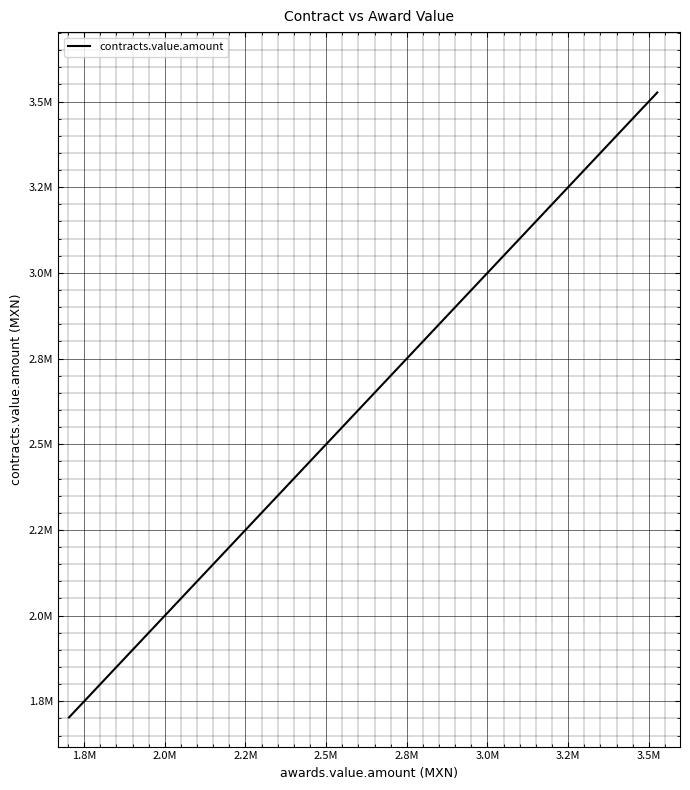

True or false: the data has more than 0 interior local peaks.

False